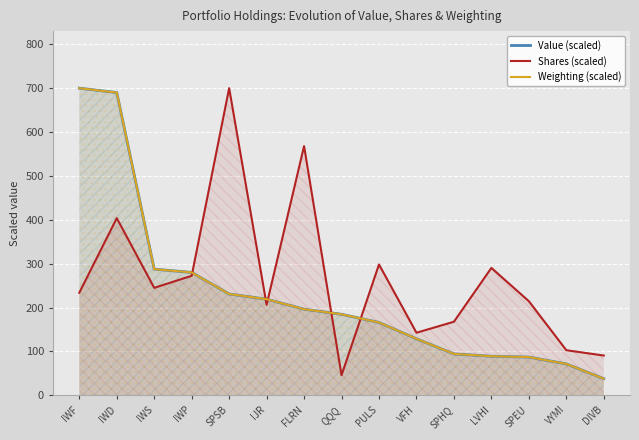

Which series changed the most between PULS and VFH?

Shares (scaled)